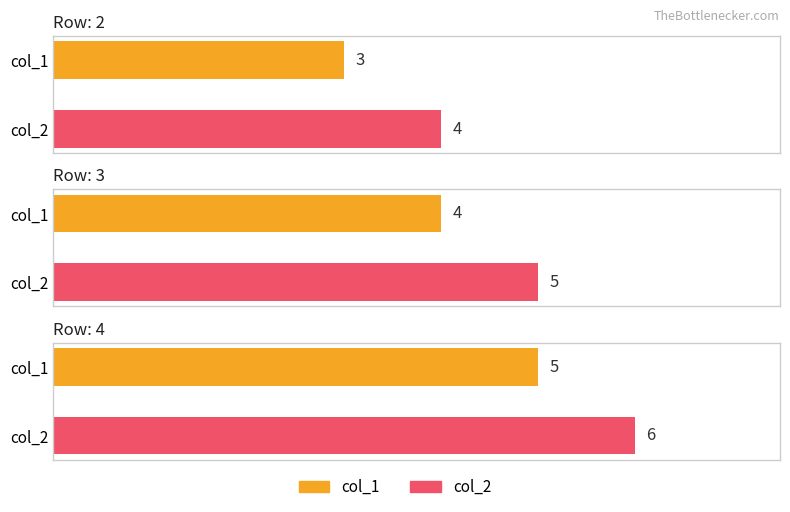

The col_2 series shows 4 at 2. True or false?

True